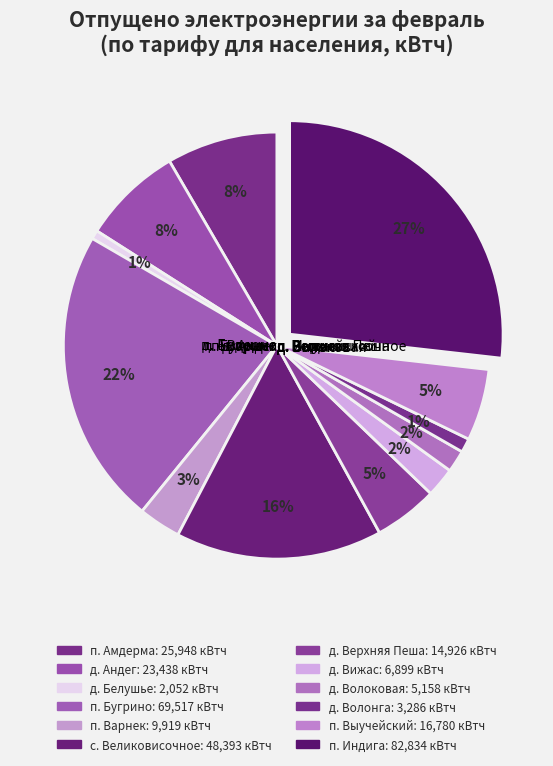

Is there any slice that represents more than half of the pie?

No